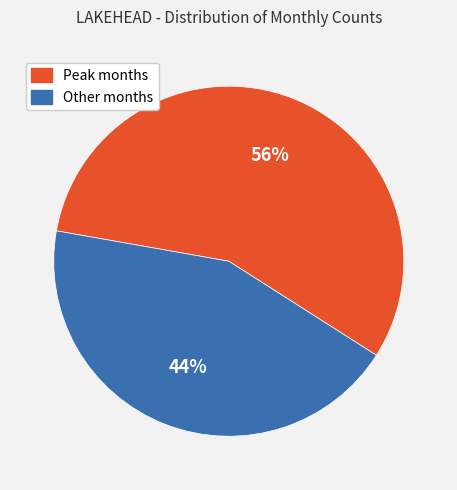

To the nearest percent, what is the average slice percentage?

50%